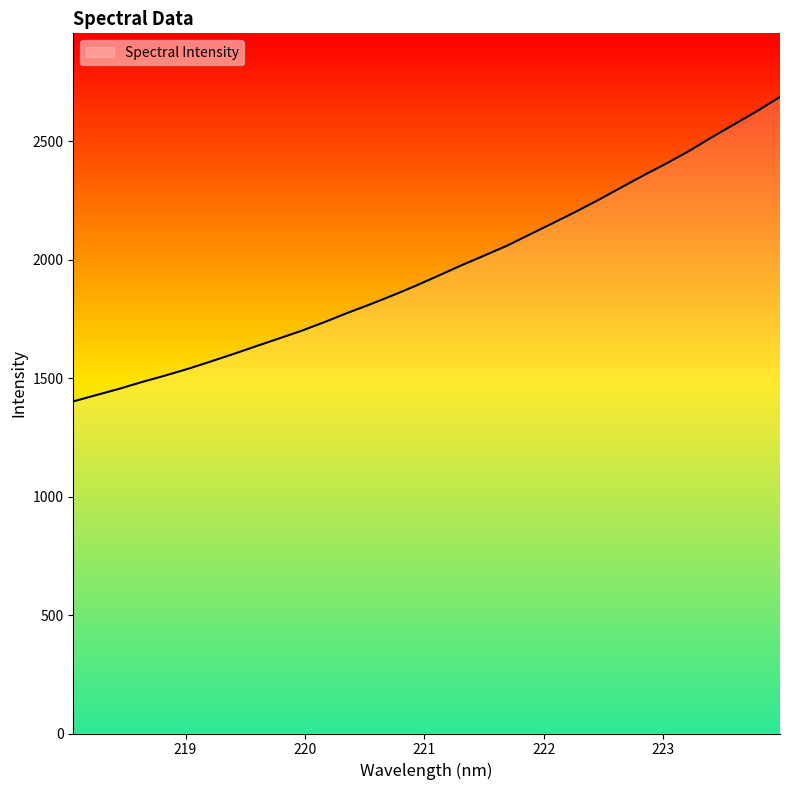

True or false: the data has more than 2 interior local peaks.

False